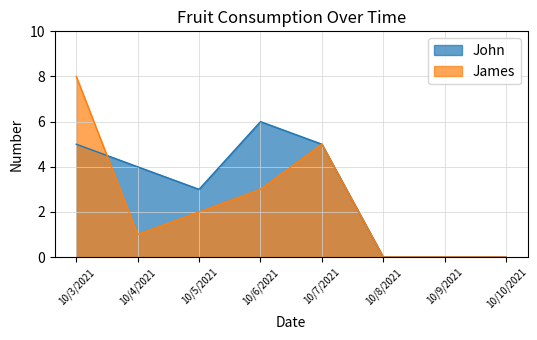

Read the John value at 10/4/2021.

4